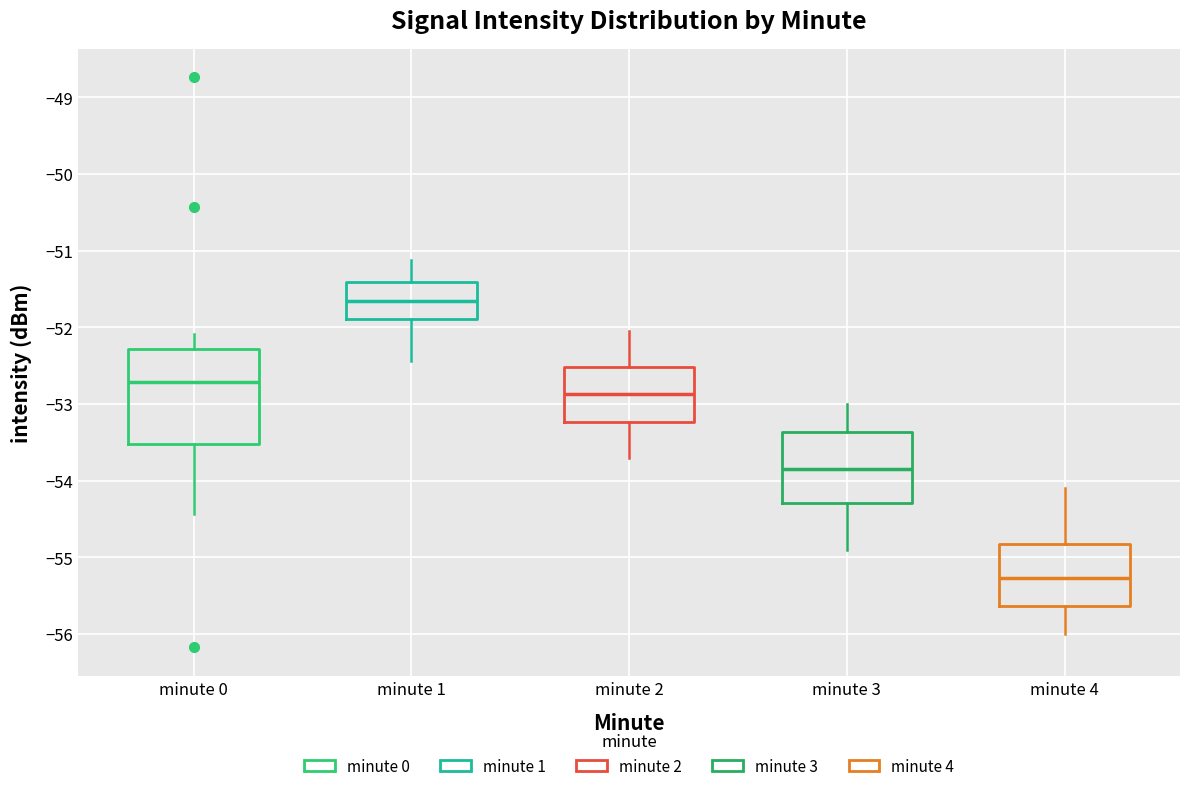

Which box's median line is the highest?

minute 1